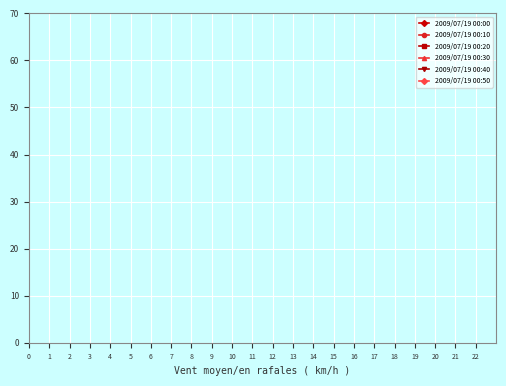

Count the number of data series in this chart.

6